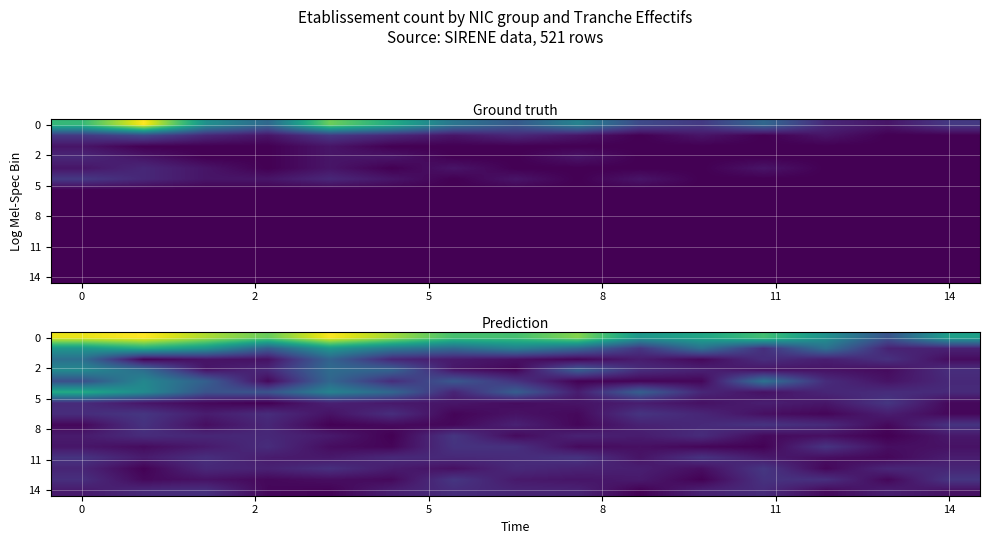

What is the total value across all series at 13?

11.4